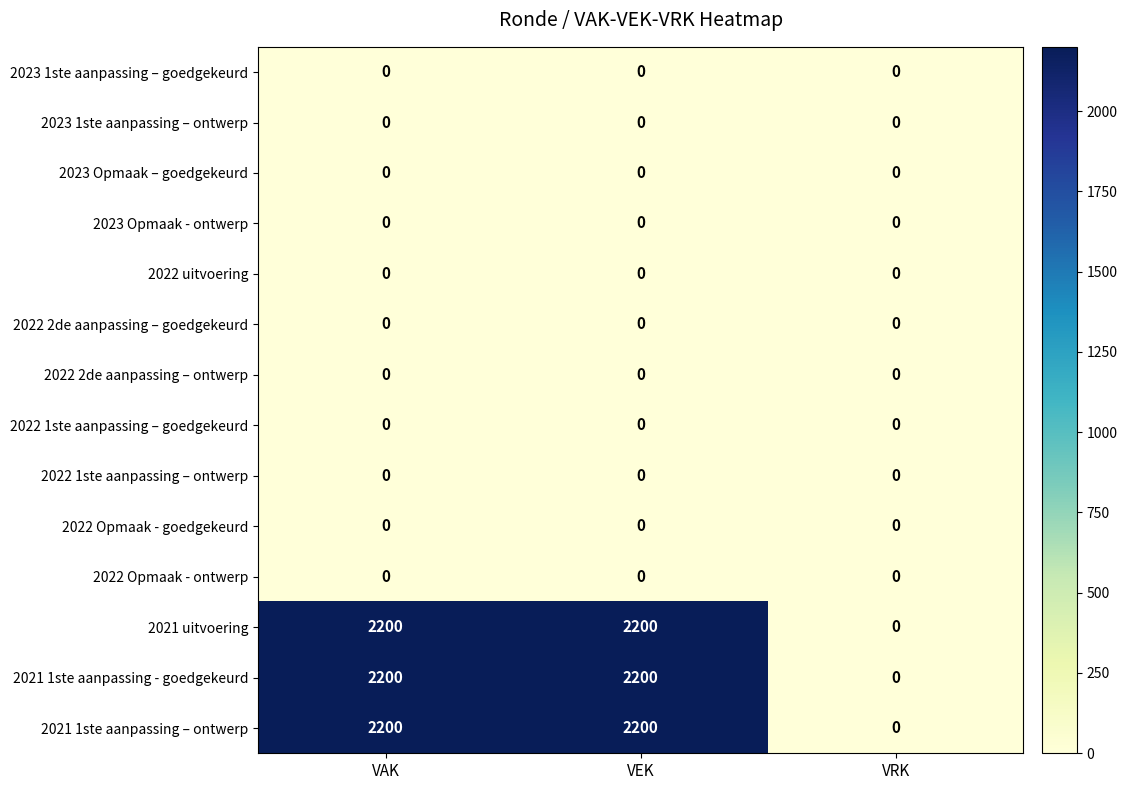

What is the difference between the second highest and minimum values in the 2021 uitvoering series?

2200